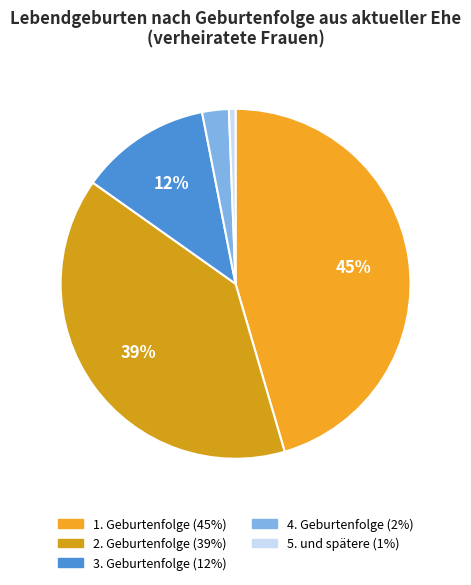

Count the number of slices in the pie.

5